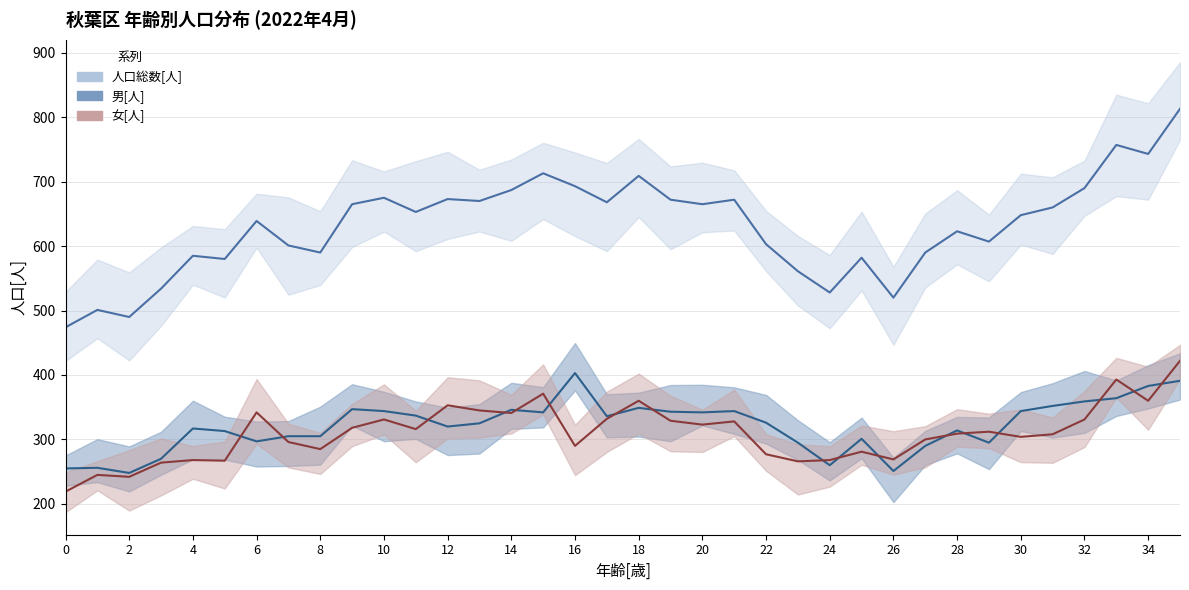

What is the maximum value shown in the chart?

813